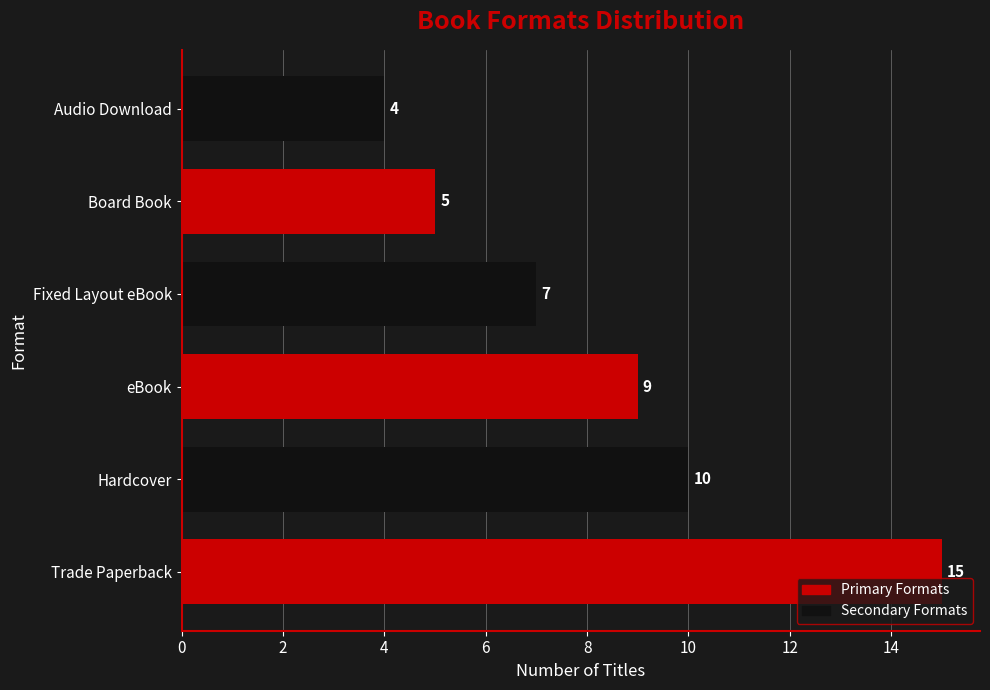

Reading bottom to top, extract all data points from this chart.

15	10	9	7	5	4